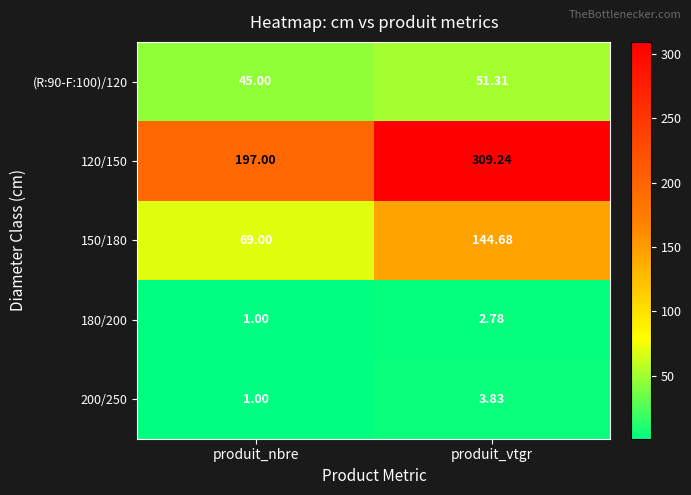

Which category has the highest value in the (R:90-F:100)/120 series?

produit_vtgr